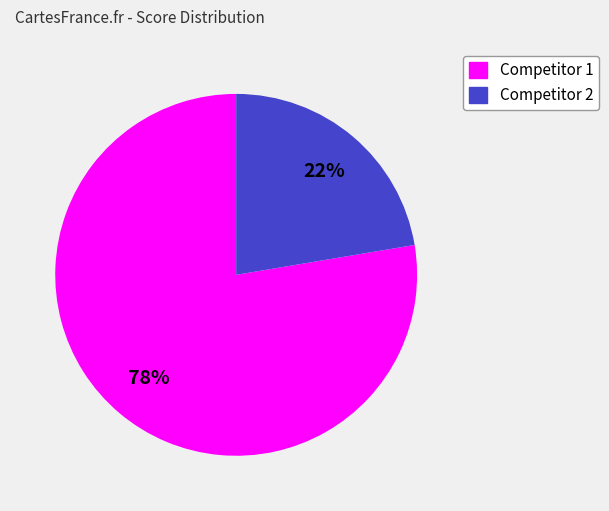

Is there any slice that represents more than half of the pie?

Yes